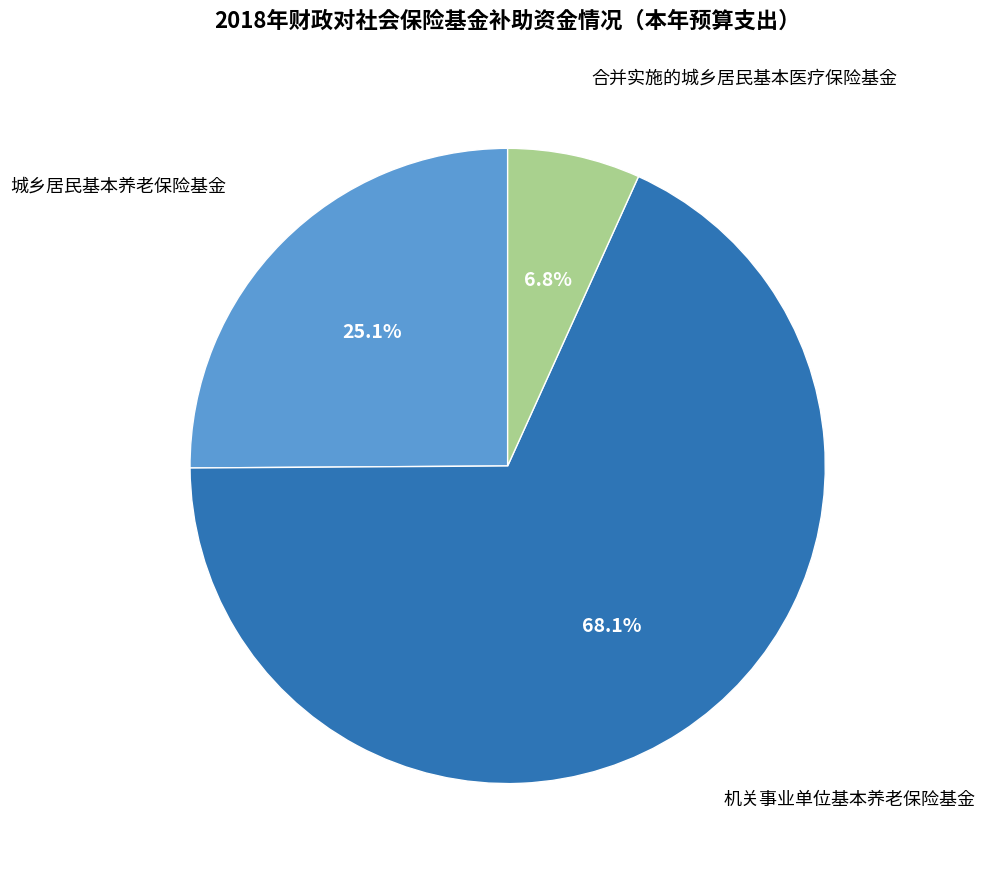

Is there a majority slice in this chart?

Yes